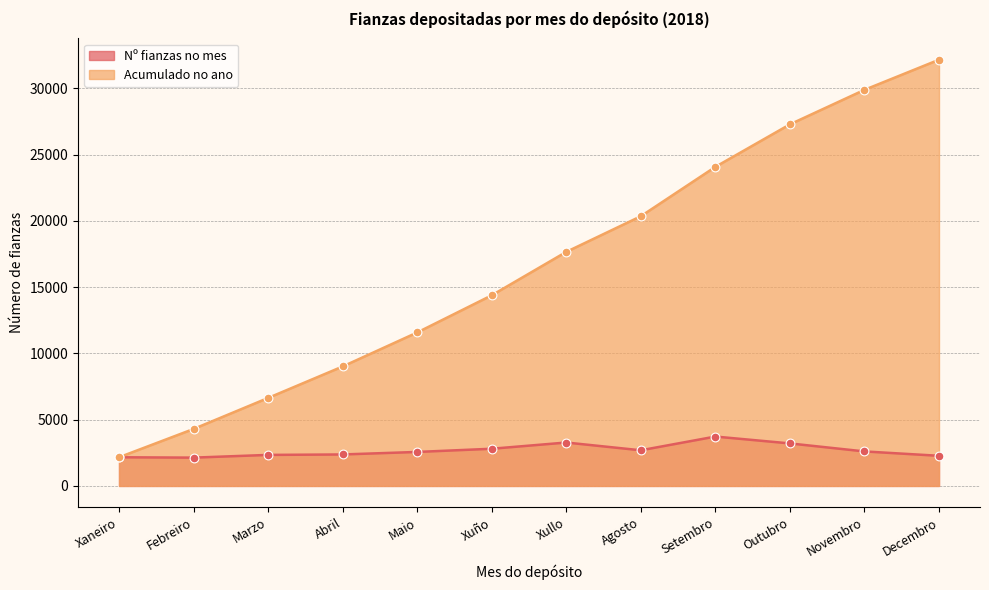

At how many categories does at least one series exceed 28822?

2